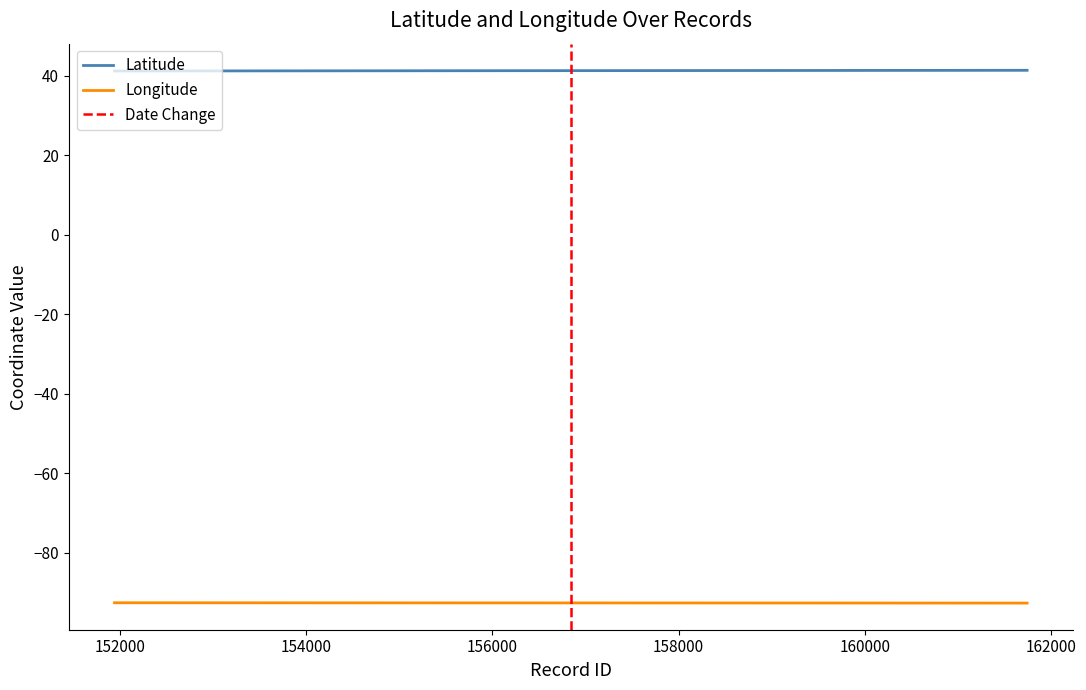

Rank the series by their average value, from lowest to highest.

Longitude, Latitude